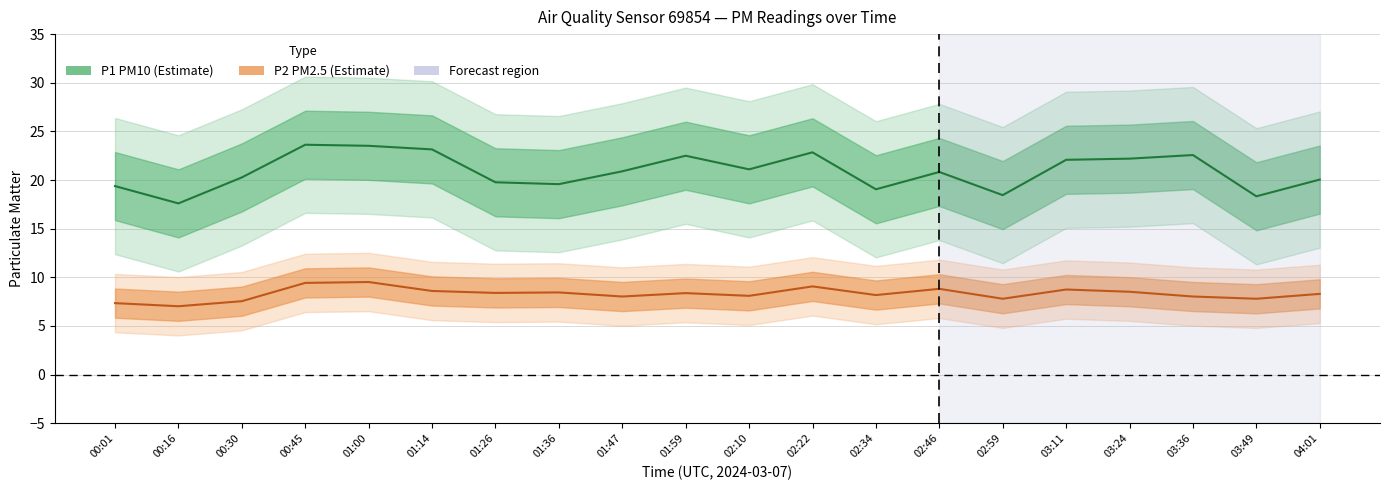

In P2 (PM2.5) — estimate, how many points are higher than both neighbors (excluding endpoints)?

6